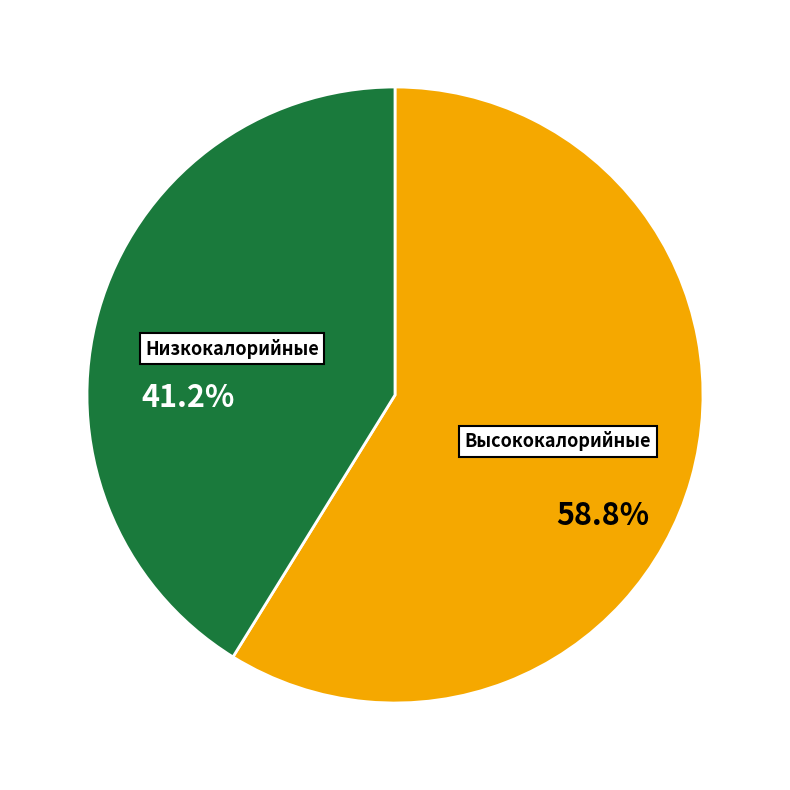

Is there any slice that represents more than half of the pie?

Yes